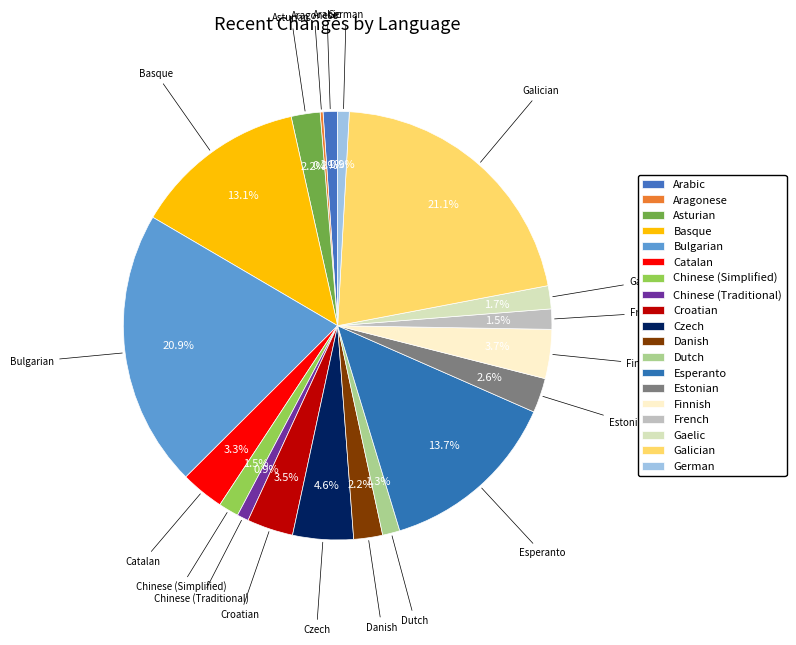

How much of the chart is everything except Dutch?

98.7%